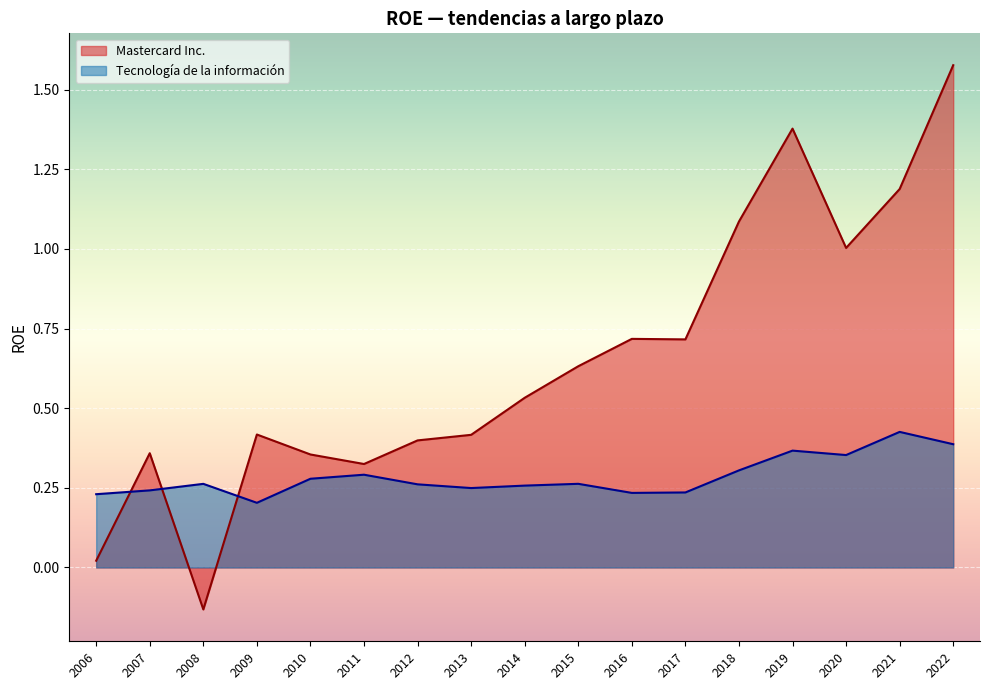

The value of Tecnología de la información at 2022 is 0.2. True or false?

False